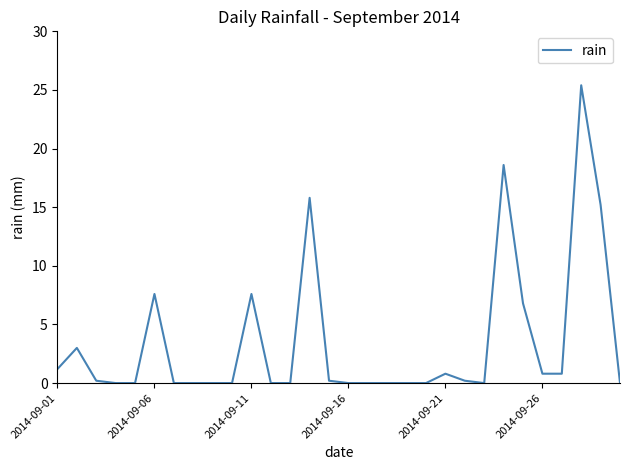

What is the maximum value shown in the chart?

25.4